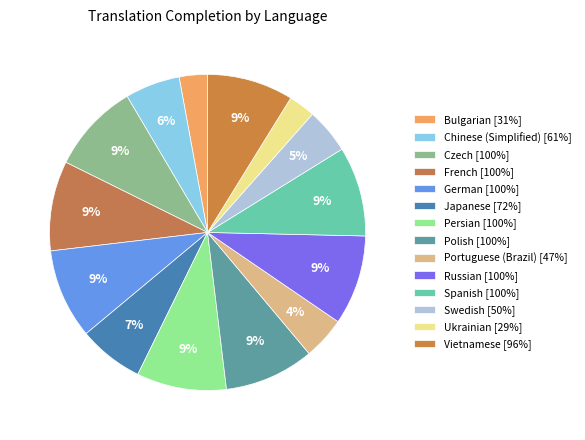

Is there a majority slice in this chart?

No